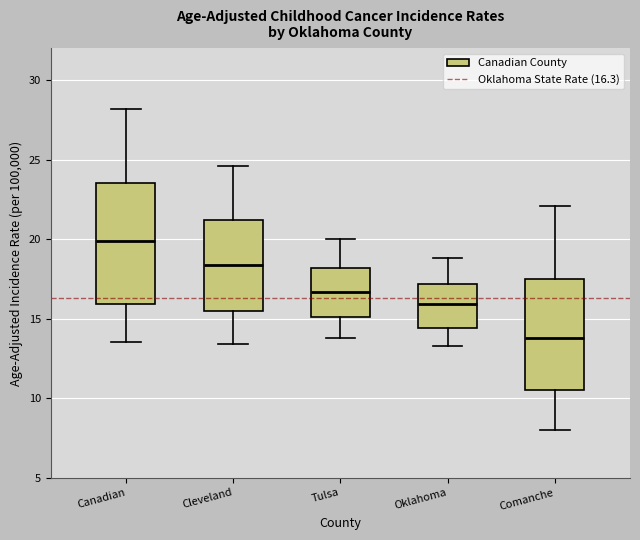

Reading left to right, read every box against the y-axis: the position of its median line, the range the box covers, and the ends of its whiskers. The values are not printed on the chart, so give them approximately, as read against the axis.

Canadian: median 20.0, box 16.0 to 23.5, whiskers 13.5 to 28.0
Cleveland: median 18.5, box 15.5 to 21.0, whiskers 13.5 to 24.5
Tulsa: median 16.5, box 15.0 to 18.0, whiskers 14.0 to 20.0
Oklahoma: median 16.0, box 14.5 to 17.0, whiskers 13.5 to 19.0
Comanche: median 14.0, box 10.5 to 17.5, whiskers 8.0 to 22.0